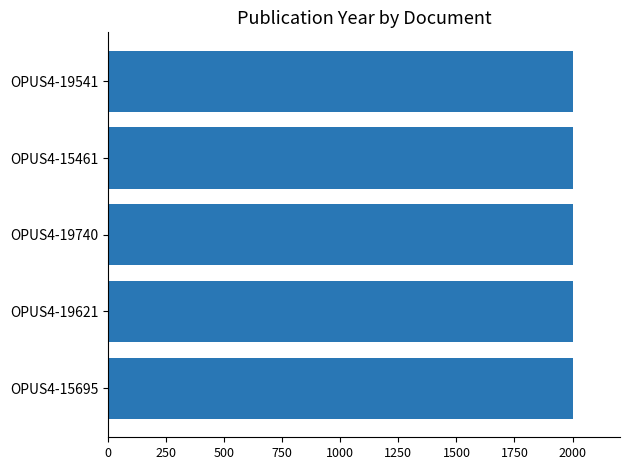

The chart shows a value of 2004 at OPUS4-15461. True or false?

True